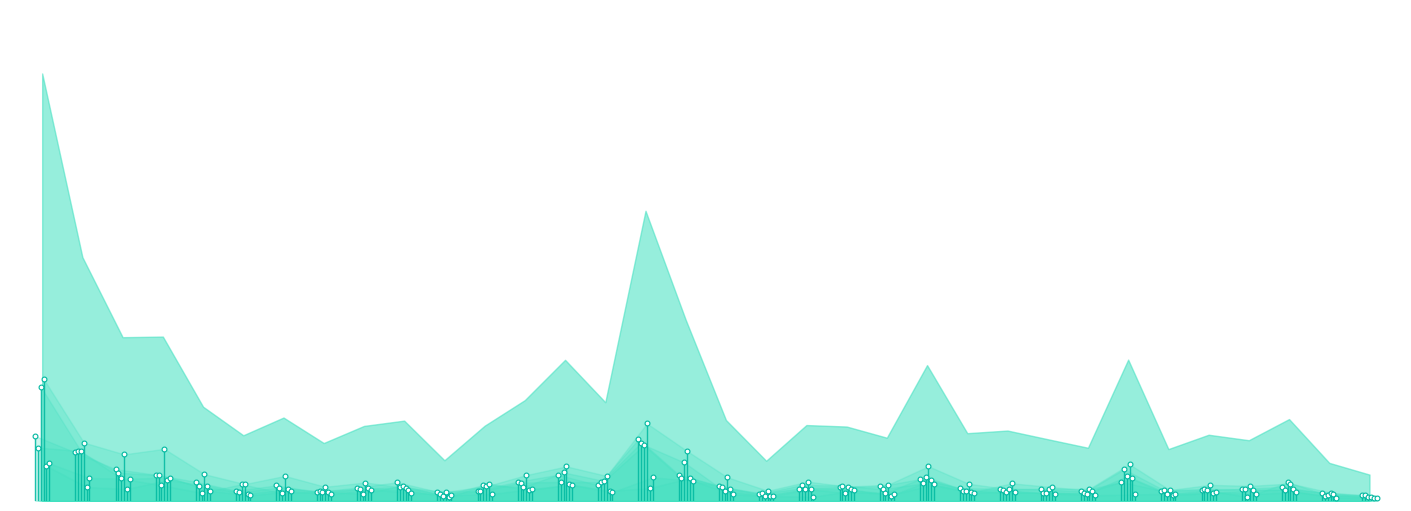

What are all the series names shown in the legend?

人件費, 物件費, 普通建設事業費, 扶助費, 補助費等, 公債費